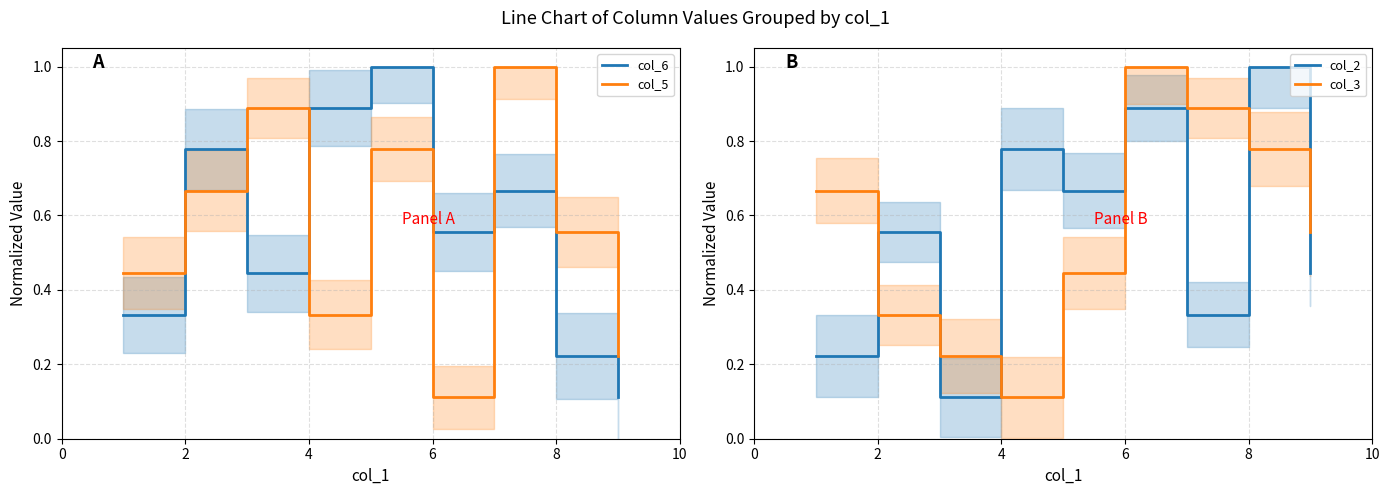

How many col_2 values are between 0 and 1?

9